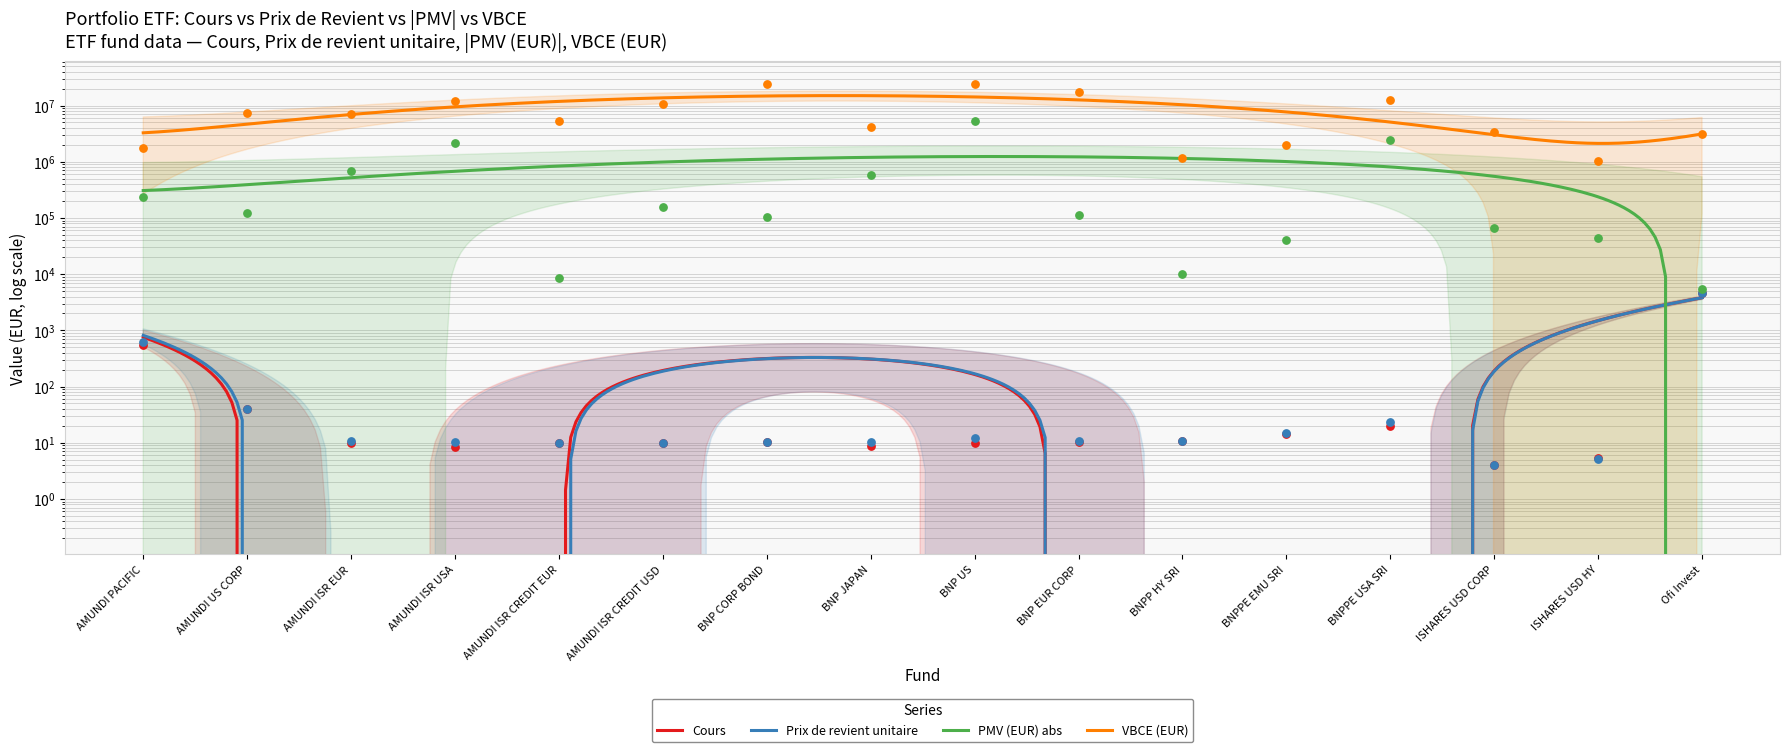

Is the value of Cours at AMUNDI ISR CREDIT EUR greater than the value of PMV (EUR) at BNP US?

No